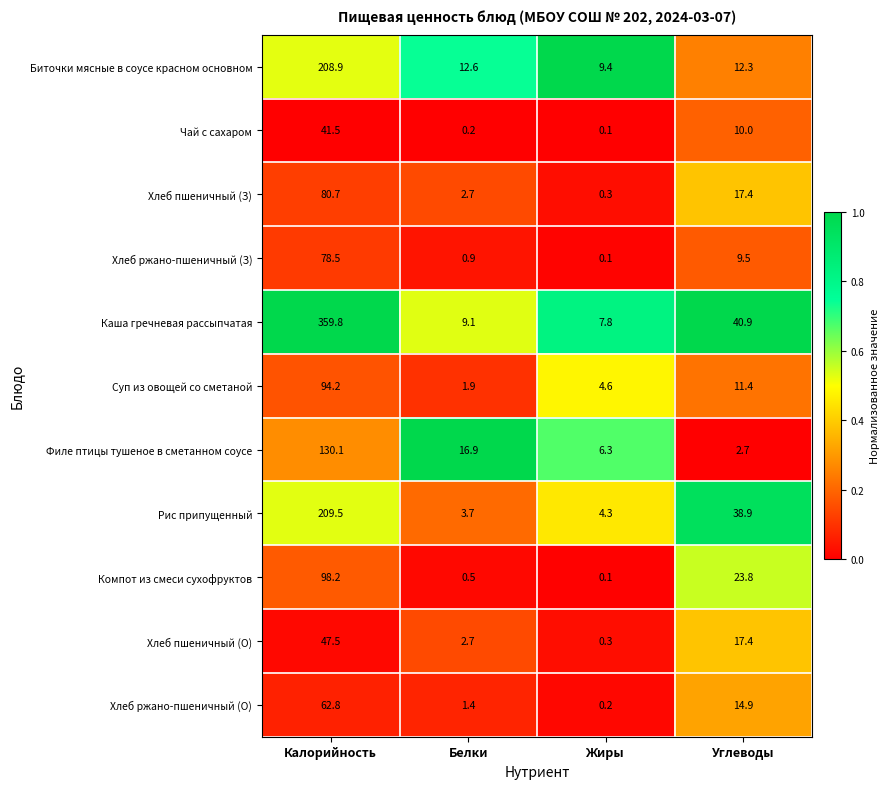

Which series has the widest spread of values?

Каша гречневая рассыпчатая